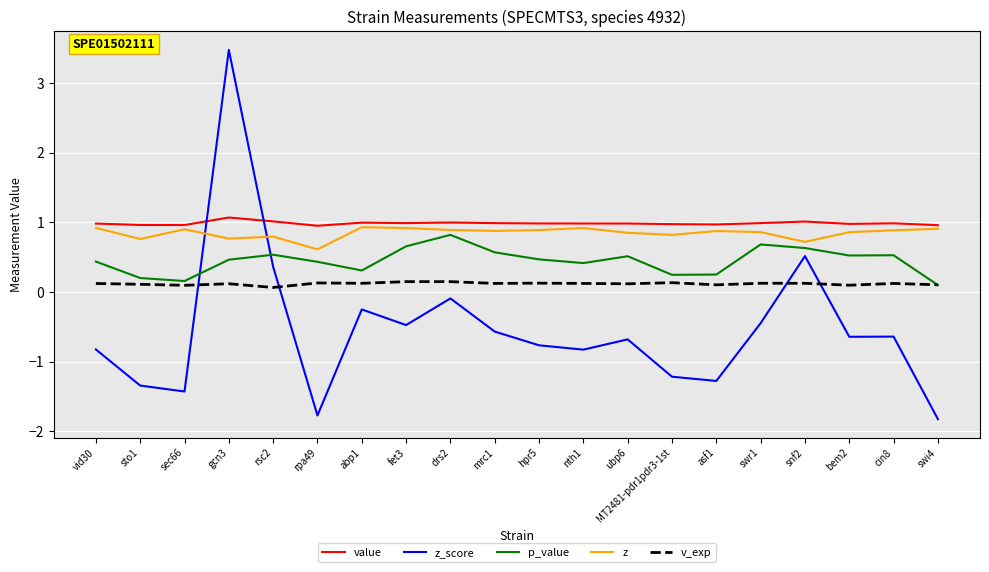

What is the total value across all series at rpa49?

0.4